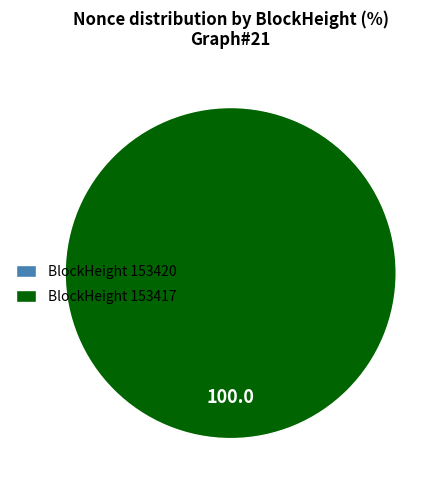

How many slices are in this pie chart?

2